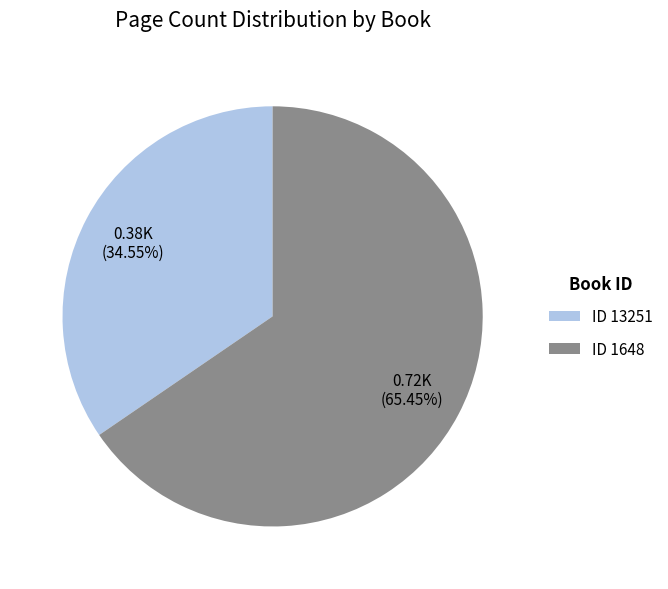

Is there any slice that represents more than half of the pie?

Yes